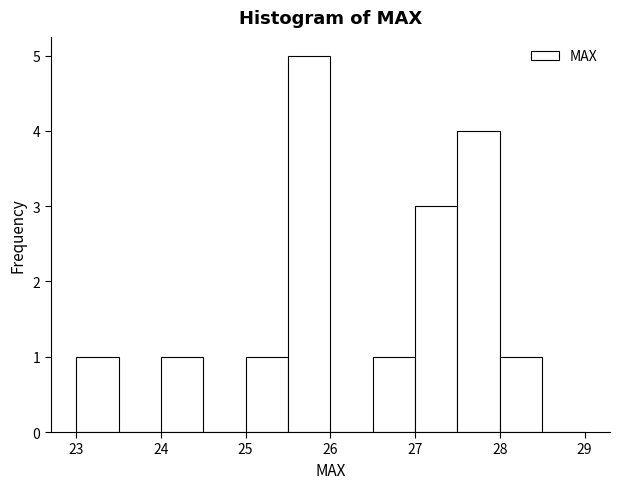

Which range on the x-axis has the tallest bar?

25.5 to 26.0